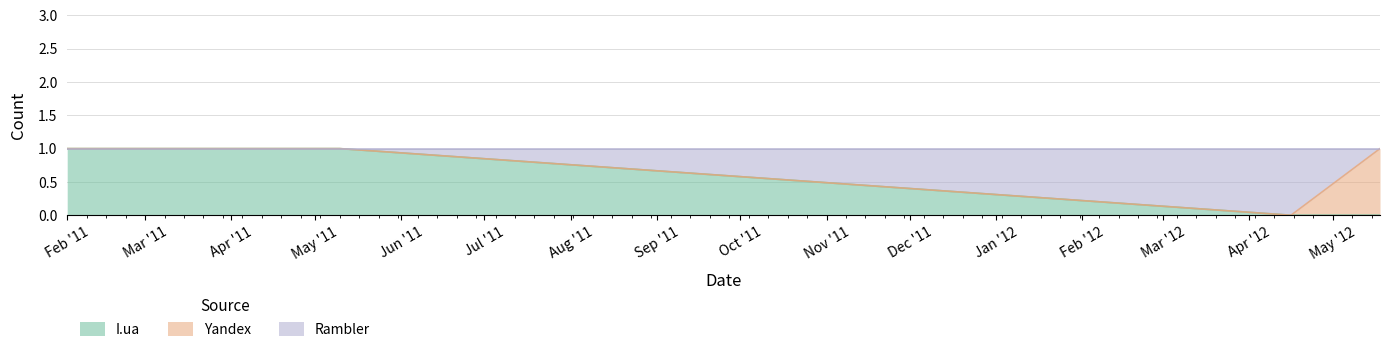

At which category is the sum across all series the highest?

Feb '11